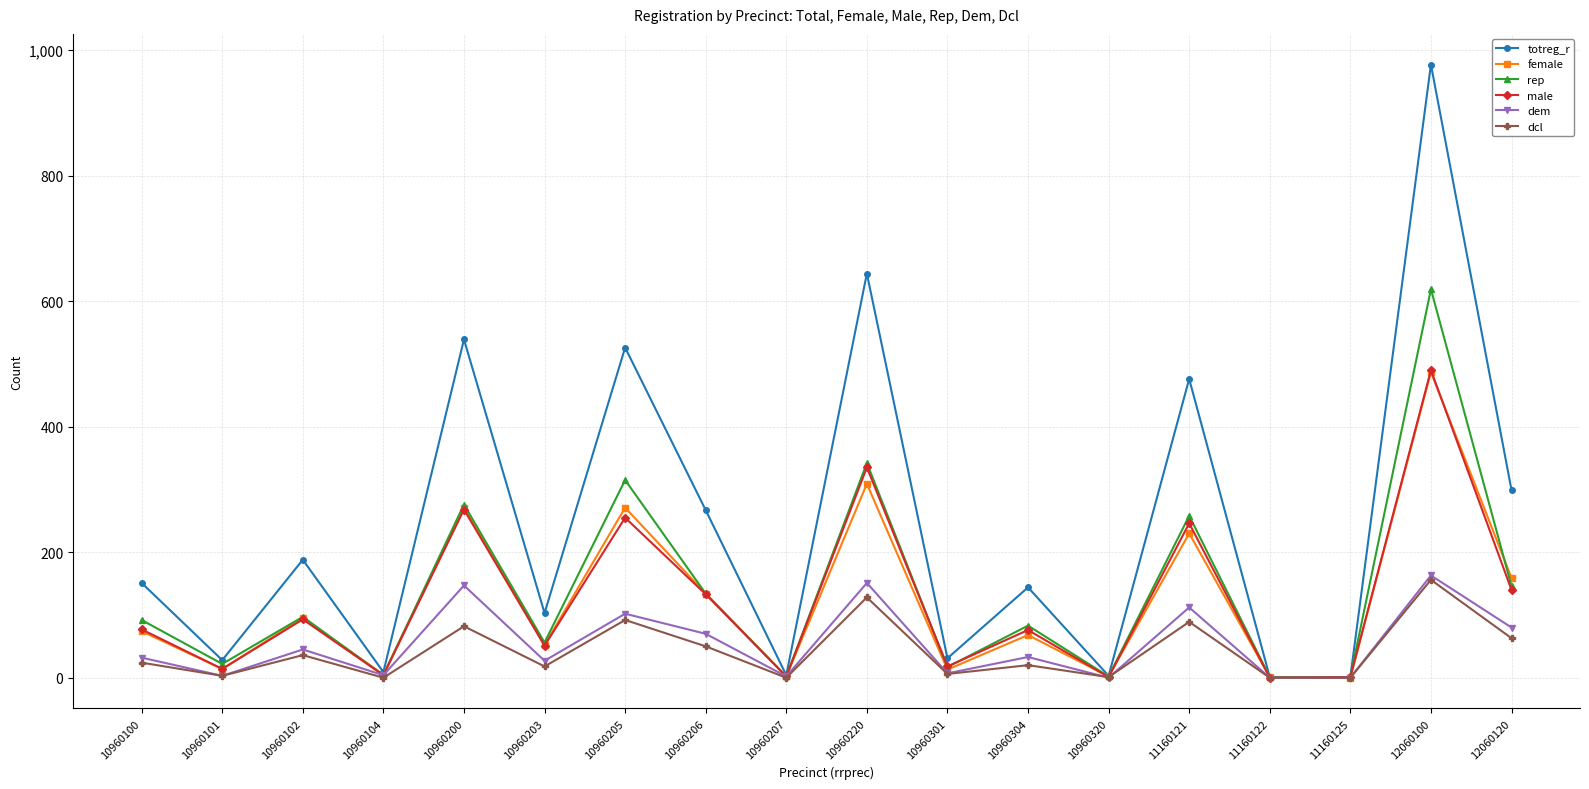

What is the maximum value for dcl?

156